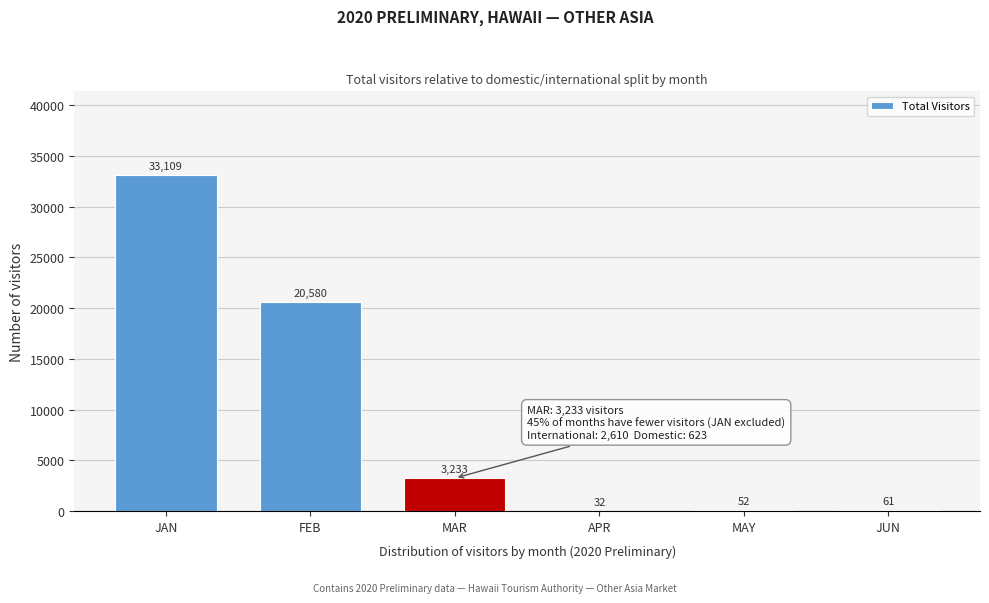

What is the greatest value displayed?

33108.6